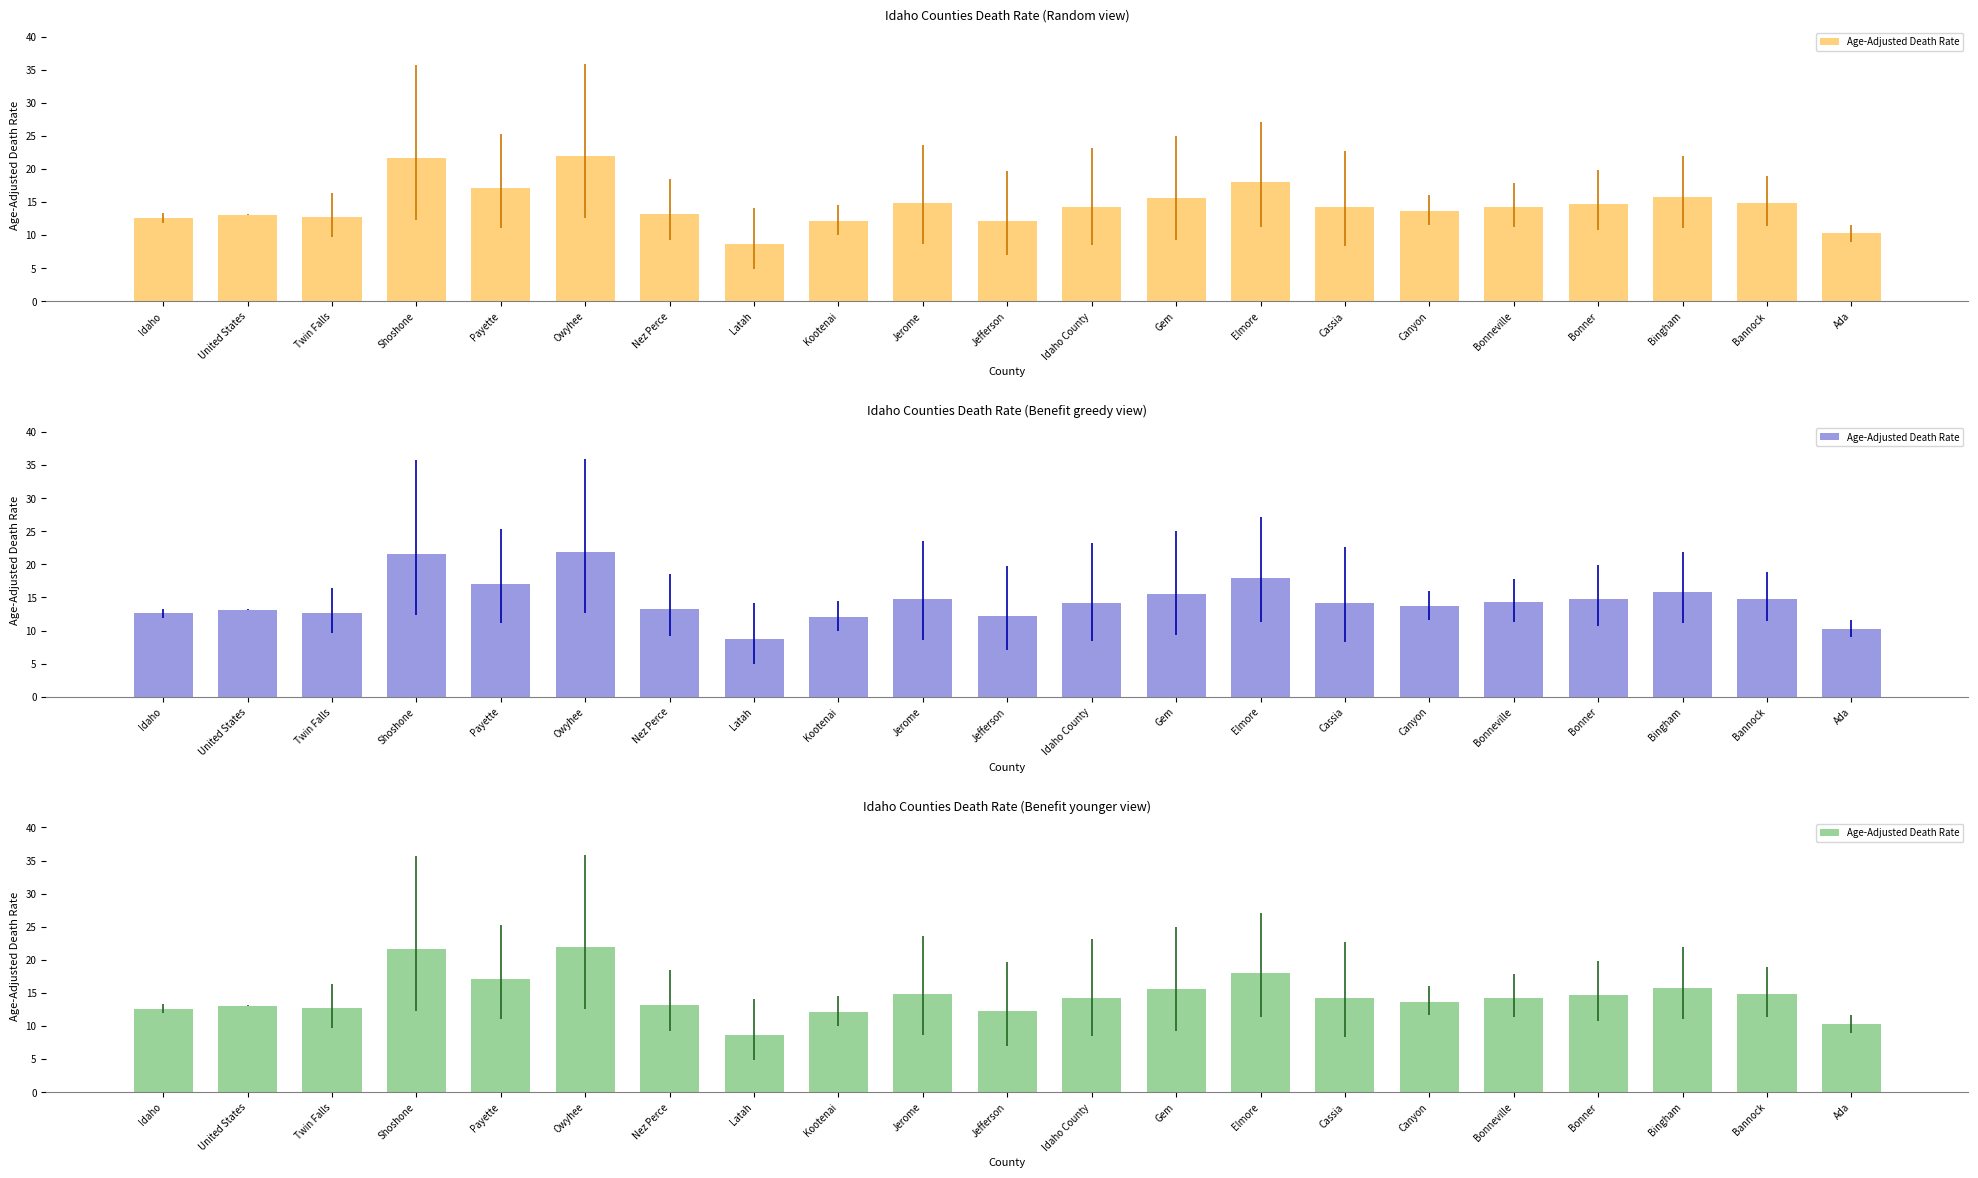

Is it true that the value at Owyhee is 6.4?

False